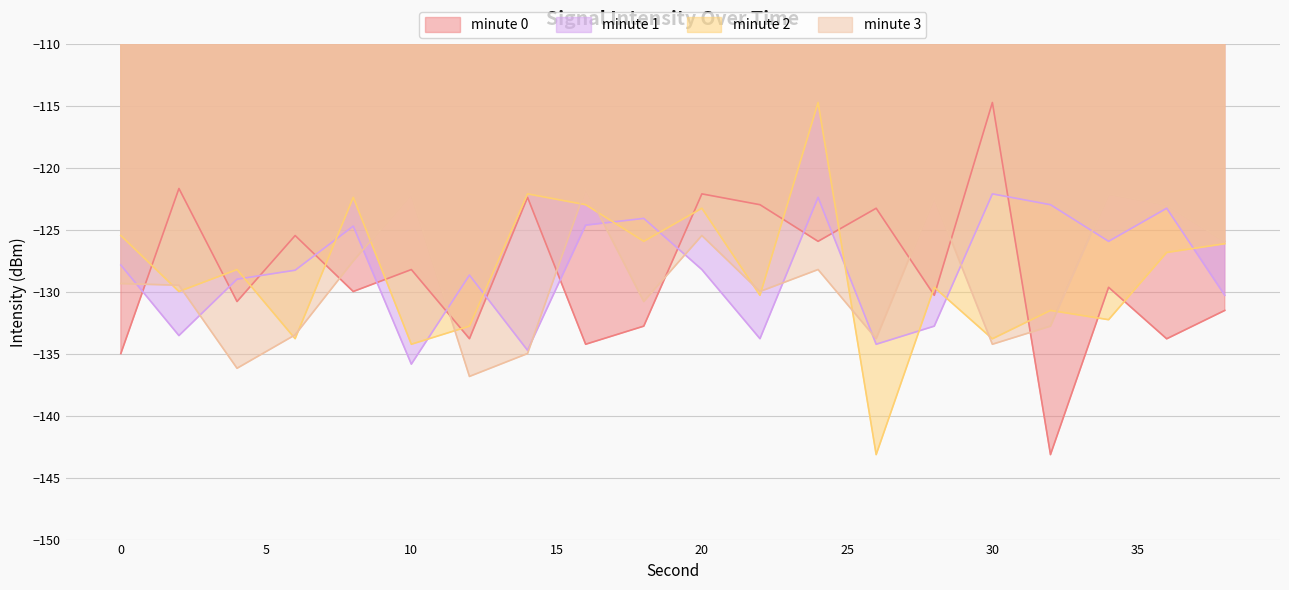

How many data points in minute 0 are less than -129?

11